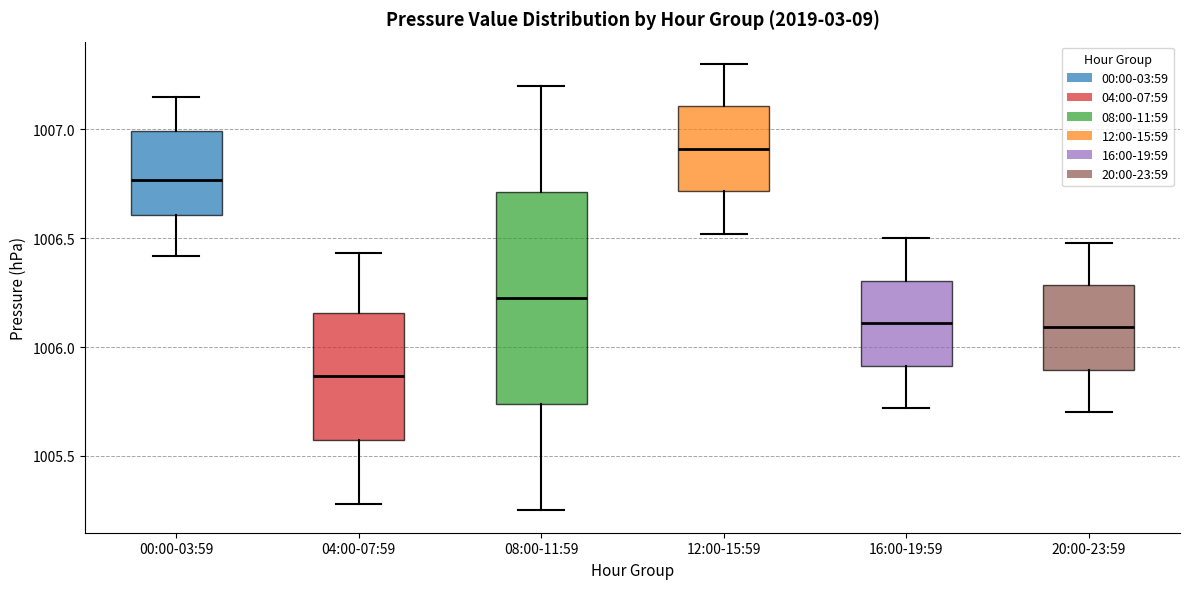

Where is the lower edge of the box for 08:00-11:59 on the y-axis? The values are not printed on the chart, so give them approximately, as read against the axis.

1005.75